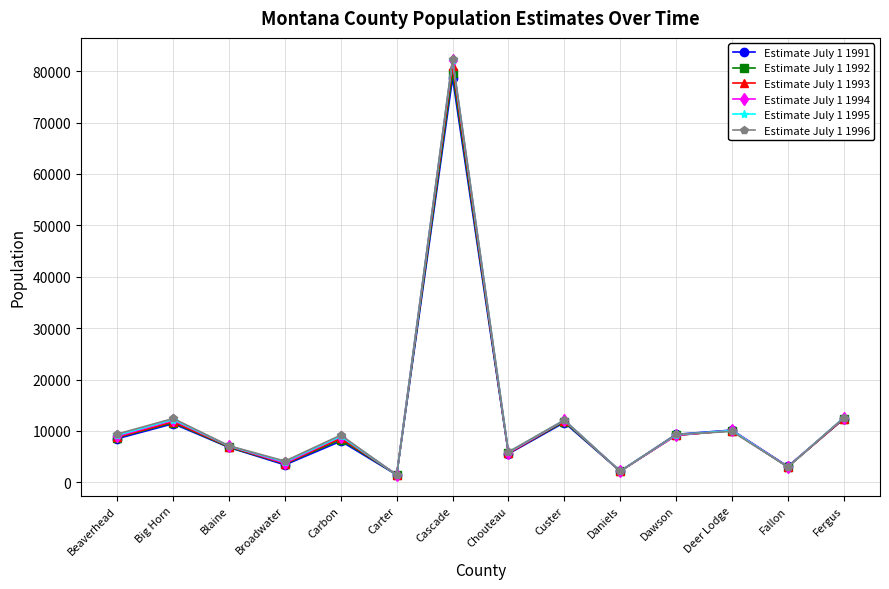

What are all the series names shown in the legend?

Estimate July 1 1991, Estimate July 1 1992, Estimate July 1 1993, Estimate July 1 1994, Estimate July 1 1995, Estimate July 1 1996